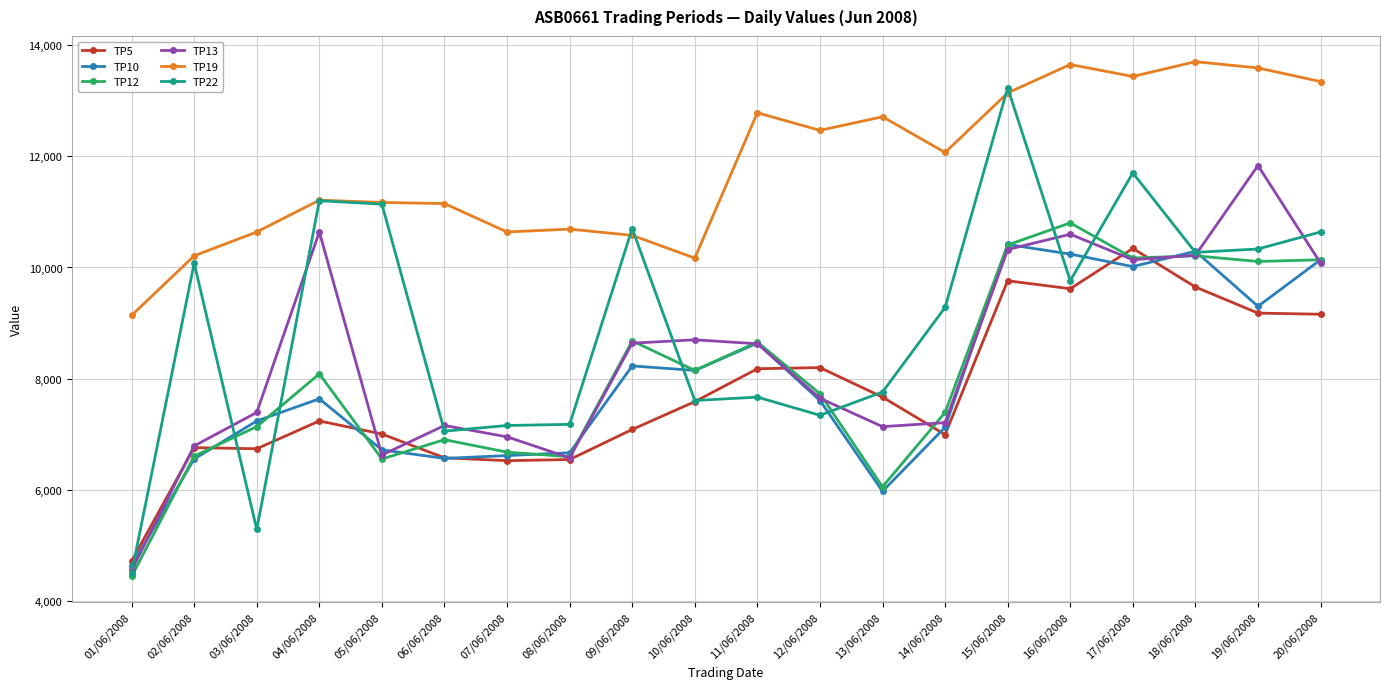

The value of TP19 at 06/06/2008 is 15171.8. True or false?

False